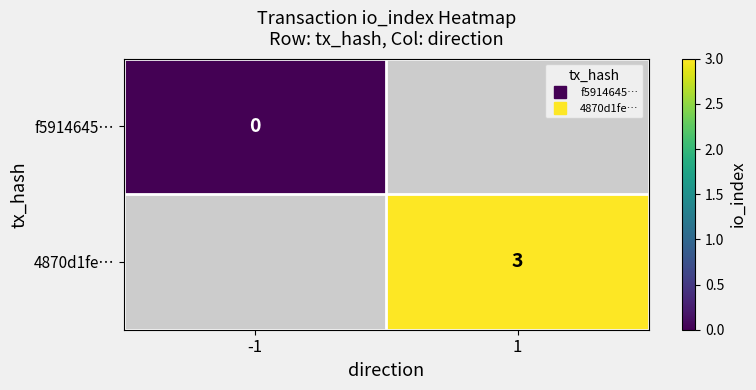

At which category does the chart reach its minimum across all series?

-1